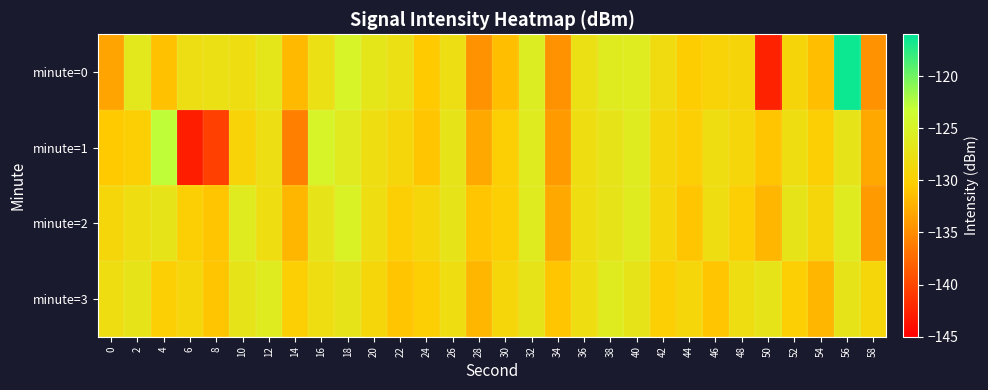

How many data points does each series have?

30